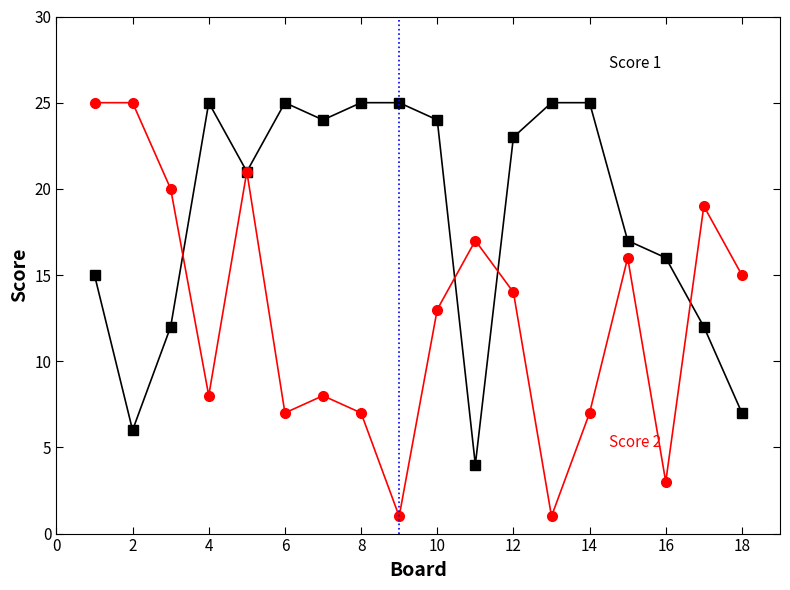

How many lines are shown in the chart?

2